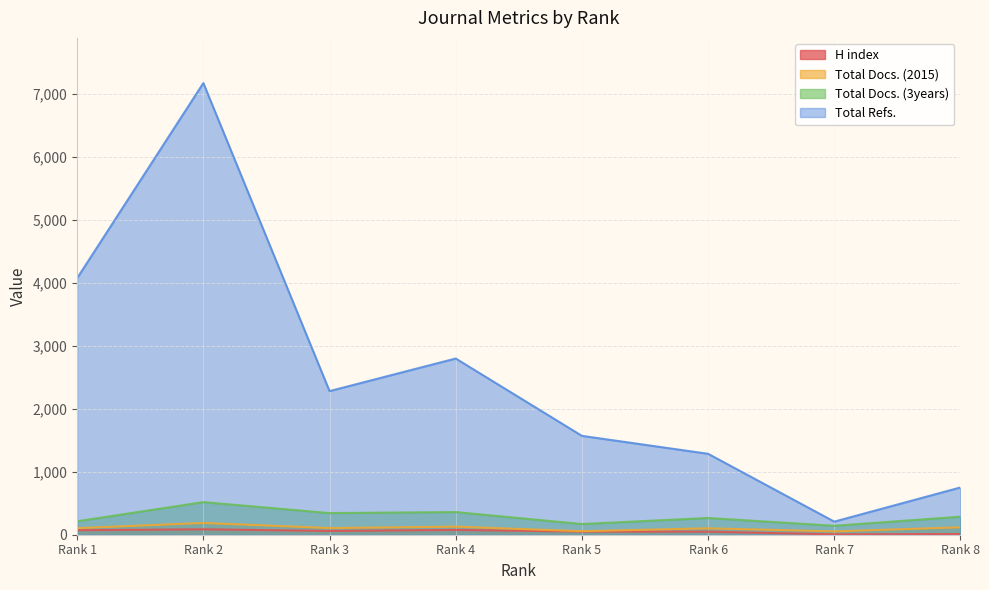

Where is the first local maximum for H index?

Rank 2